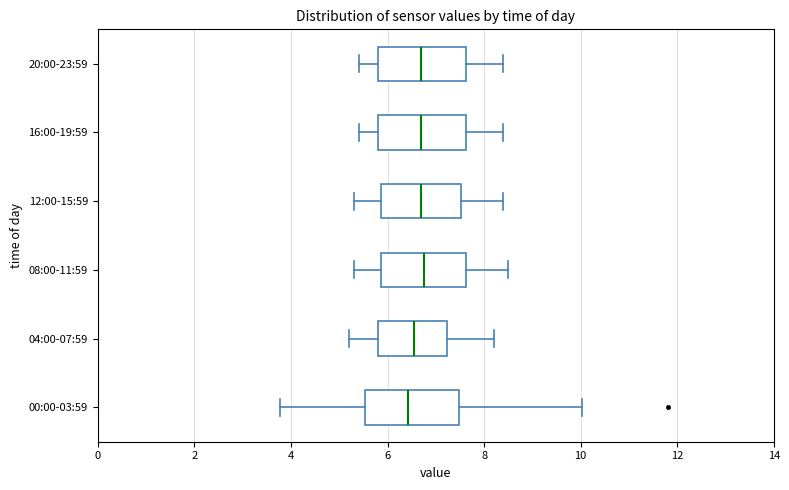

Where does the median line of the box for 20:00-23:59 sit on the x-axis? The values are not printed on the chart, so give them approximately, as read against the axis.

6.8